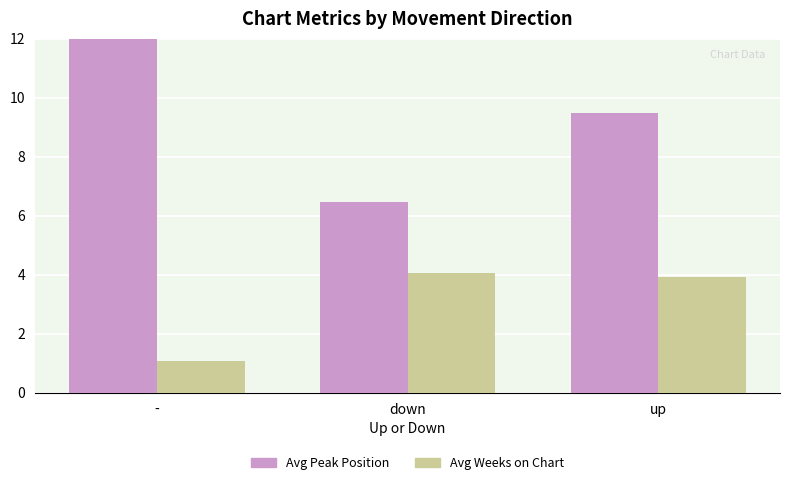

Reading left to right, list all the values displayed in this chart.

Avg Peak Position: 22.1	6.5	9.5
Avg Weeks on Chart: 1.1	4.1	3.9